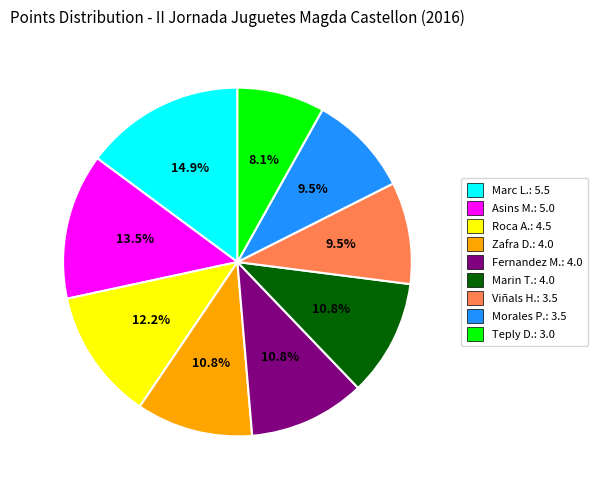

Does any single category account for the majority?

No